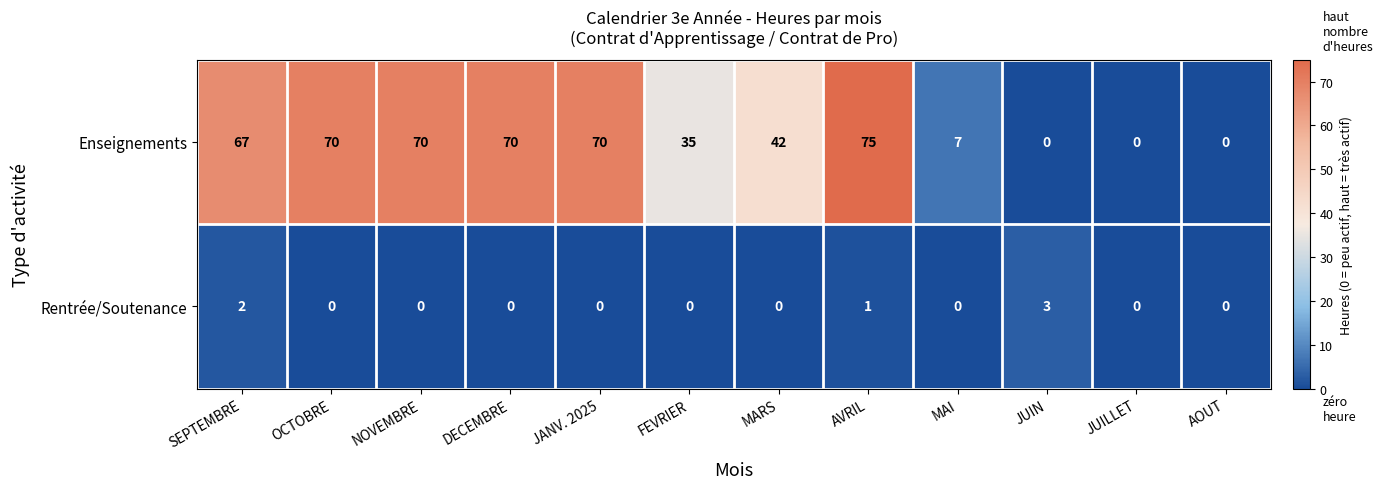

Which series has the largest range (max minus min)?

Enseignements